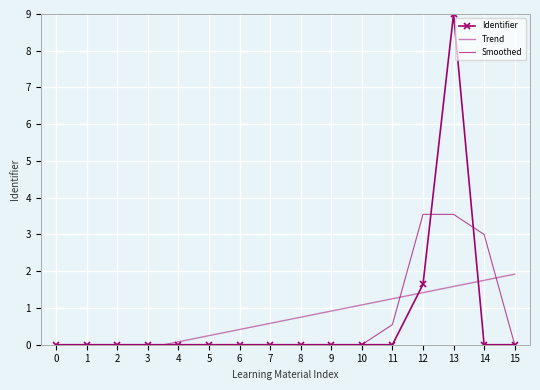

How many series are shown in this chart?

3